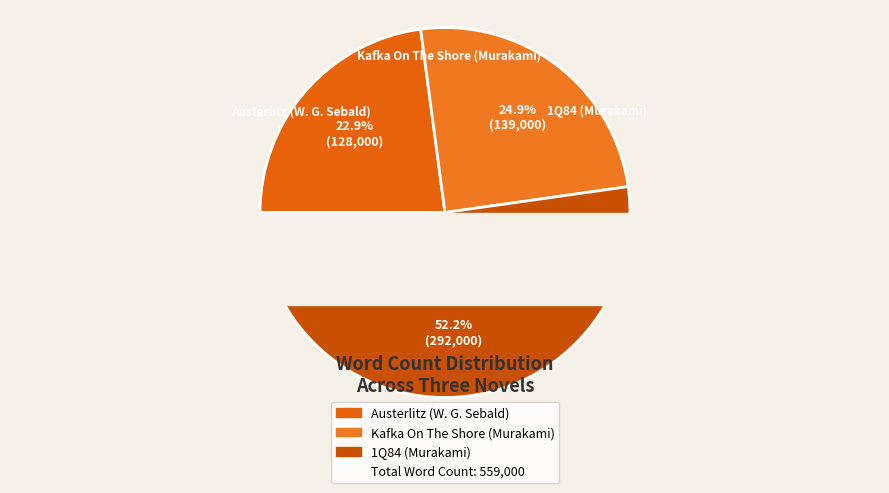

What percentage is NOT represented by Austerlitz (W. G. Sebald)?

77.1%